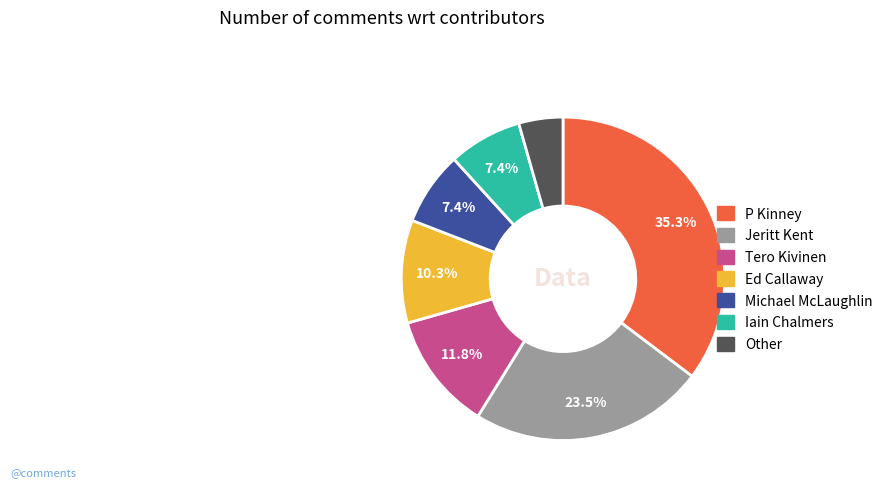

To the nearest percent, what percentage of the pie is Michael McLaughlin?

7%